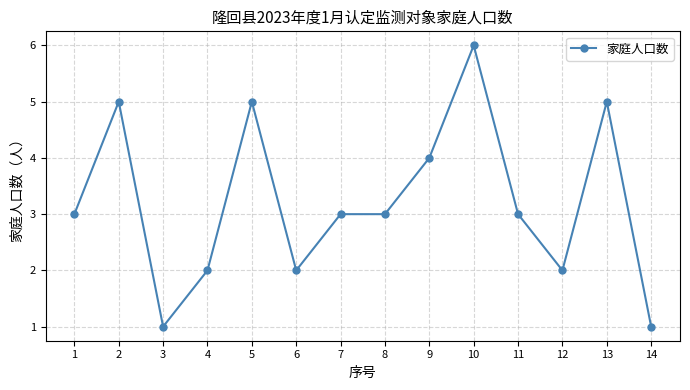

Read the value at 10.

6